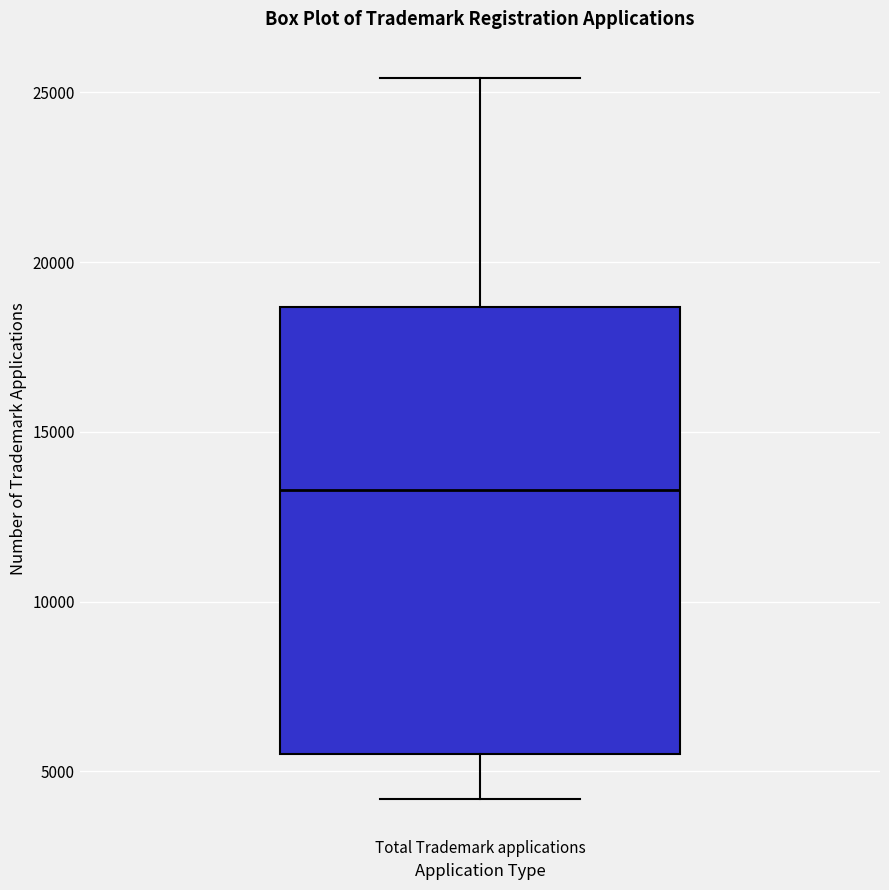

Read this box plot against the y-axis: the position of the median line, the range covered by the box, and the ends of both whiskers. The values are not printed on the chart, so give them approximately, as read against the axis.

median 13500, box 5500 to 18500, whiskers 4000 to 25500